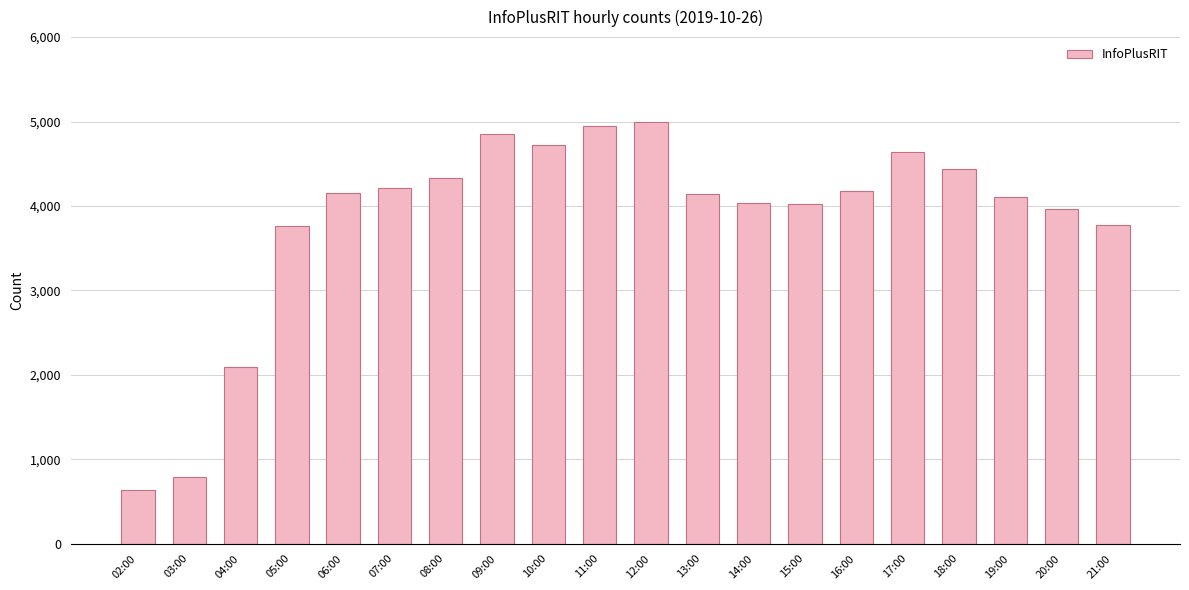

Approximately how many times larger is the value at 18:00 compared to 10:00?

0.9